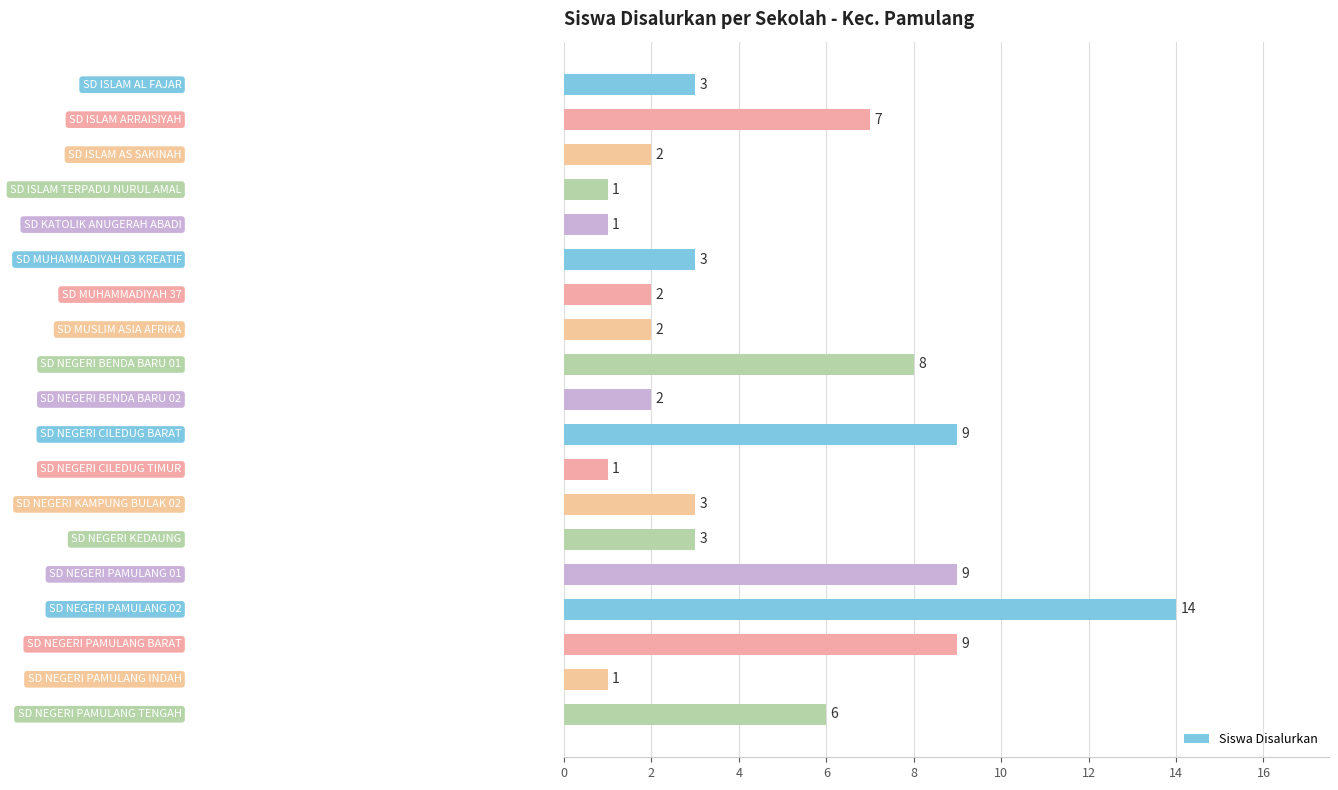

Reading top to bottom, transcribe all the data shown in this chart.

3	7	2	1	1	3	2	2	8	2	9	1	3	3	9	14	9	1	6